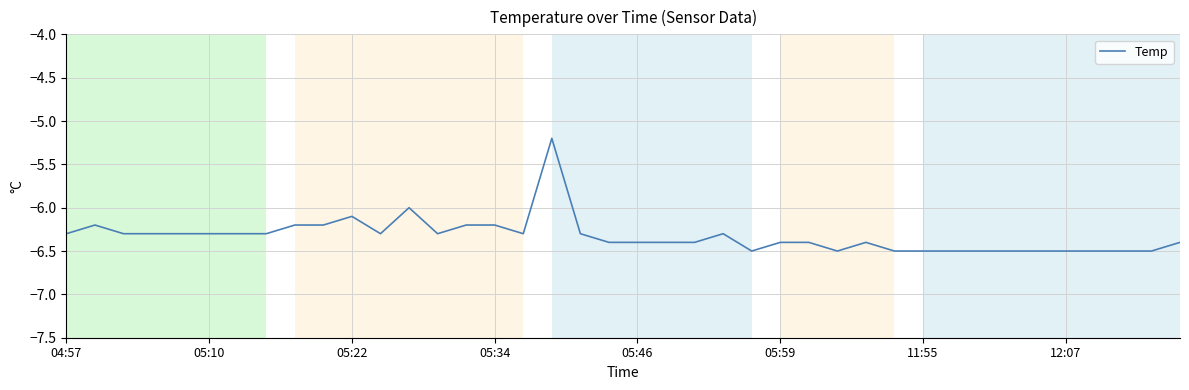

What is the difference between the maximum and minimum values?

1.3